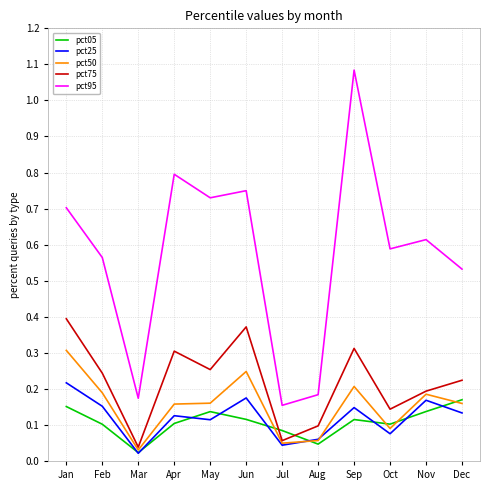

True or false: pct95 and pct05 cross at least once.

False